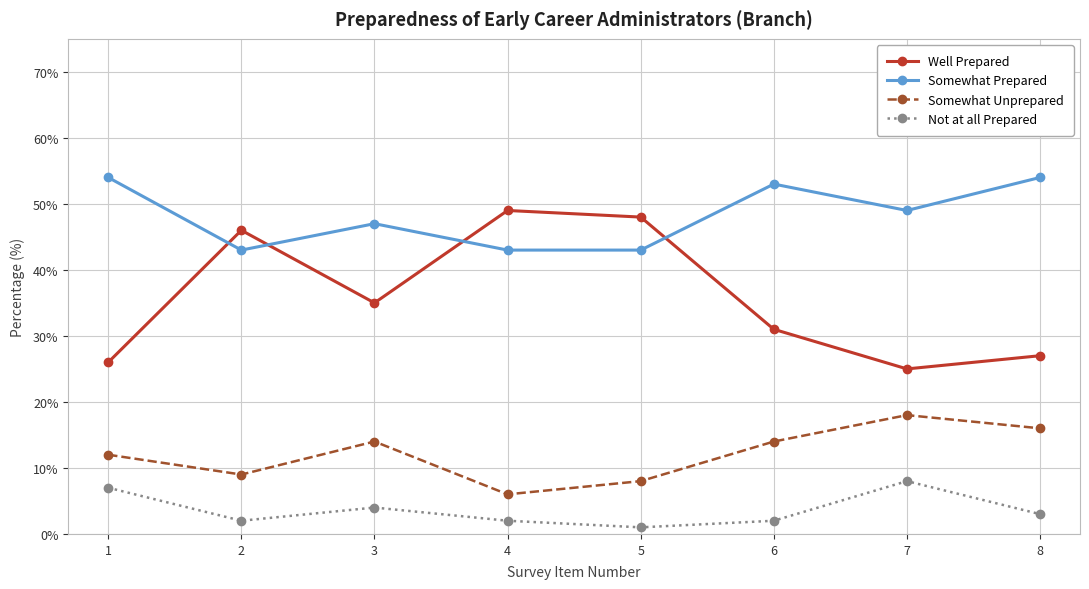

Is it true that Somewhat Prepared equals 21 at 4?

False